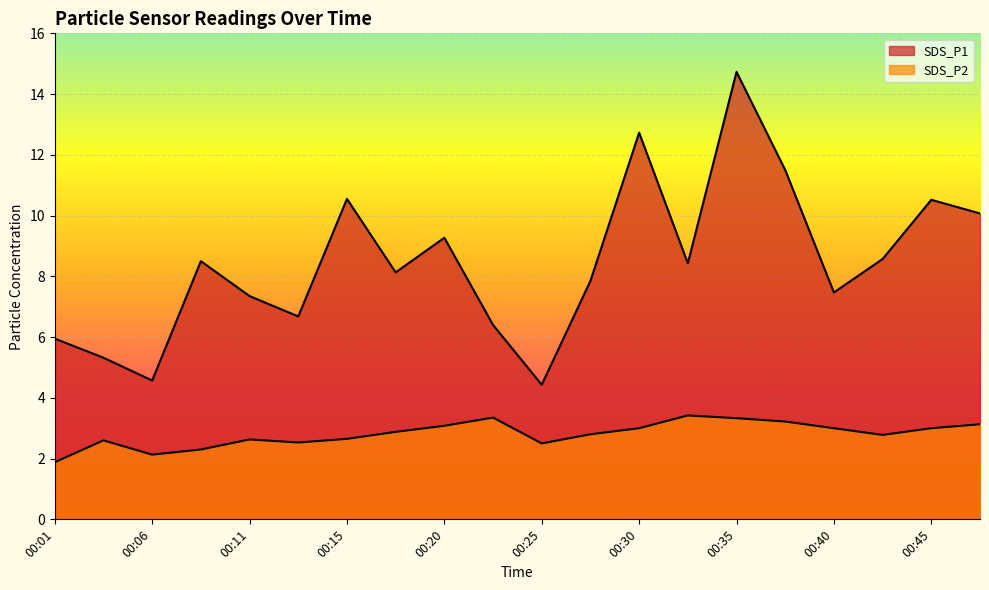

What is the smallest value displayed?

1.9